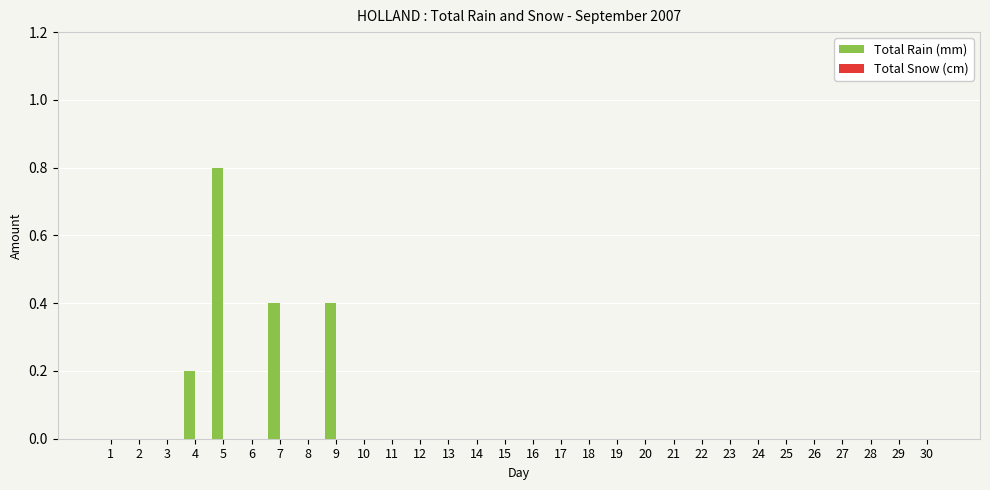

What is the maximum value shown in the chart?

0.8